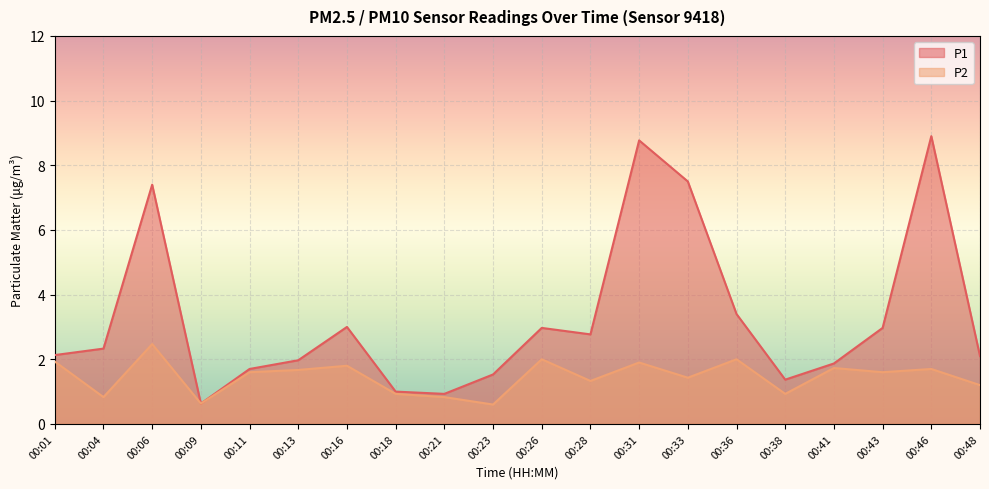

Which series changed the most between 00:18 and 00:36?

P1